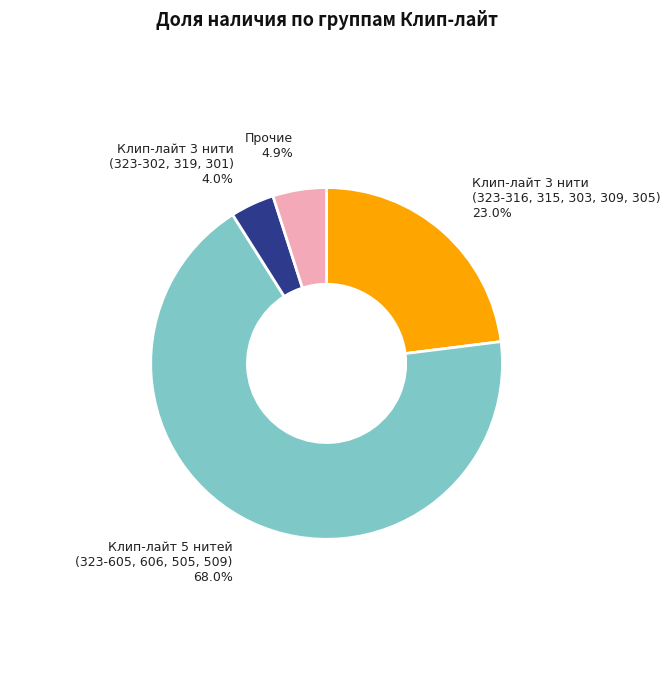

Rank the categories by value from lowest to highest.

Клип-лайт 3 нити (323-302, 319, 301), Прочие, Клип-лайт 5 нитей (323-605, 606, 505, 509), Клип-лайт 3 нити (323-316, 315, 303, 309, 305)